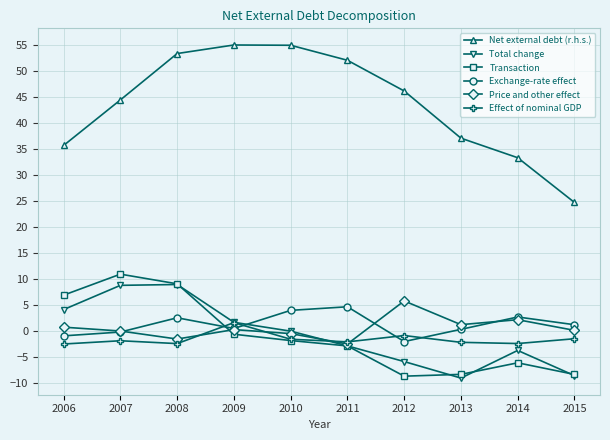

What is the value of the Effect of nominal GDP point at the 9th from the left?

-2.4